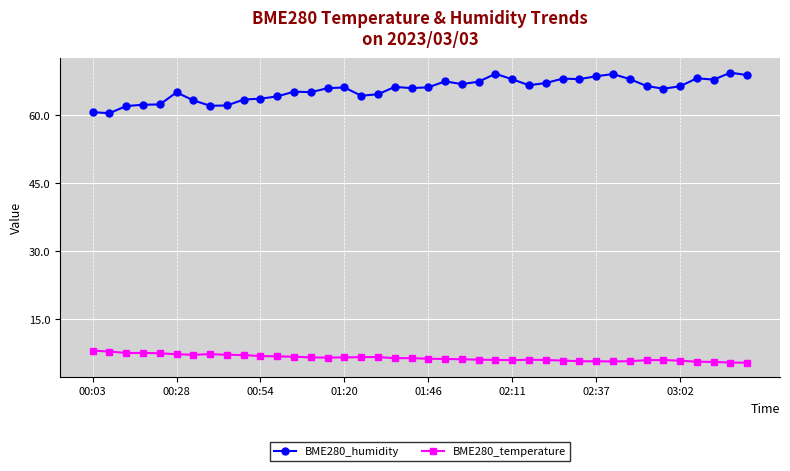

Which series has the largest range (max minus min)?

BME280_humidity